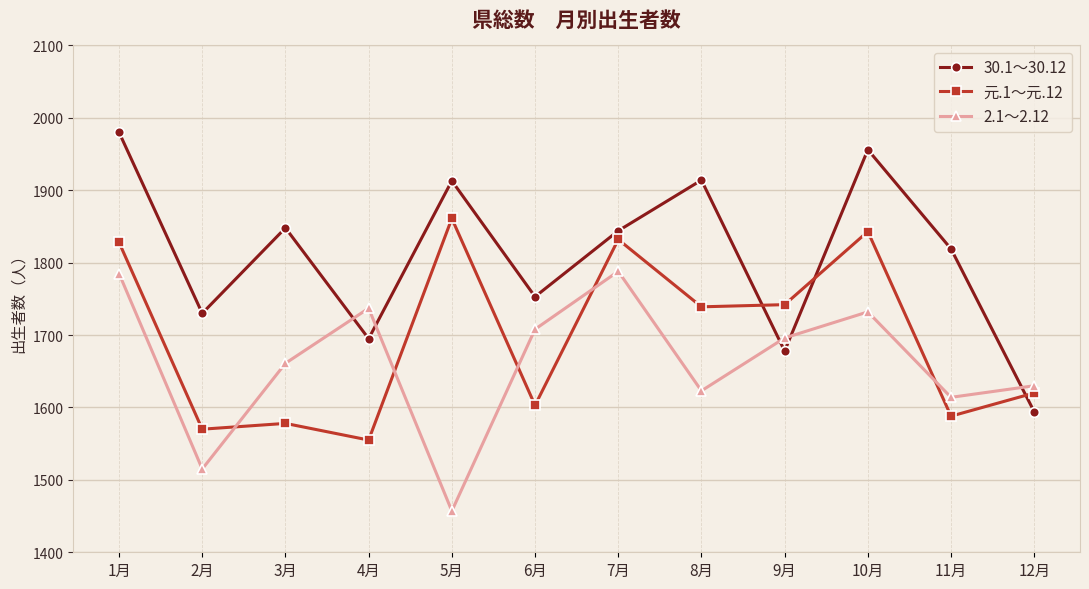

At how many categories does at least one series exceed 1613?

12